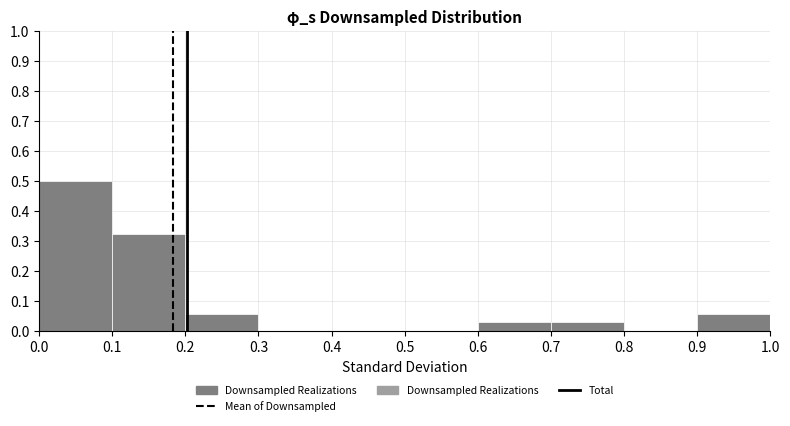

Reading left to right, list every bar in this chart as the range it spans on the x-axis followed by its height. The values are not printed on the chart, so give them approximately, as read against the axis.

0.0 to 0.1: 0.50
0.1 to 0.2: 0.32
0.2 to 0.3: 0.06
0.3 to 0.4: 0
0.4 to 0.5: 0
0.5 to 0.6: 0
0.6 to 0.7: 0.03
0.7 to 0.8: 0.03
0.8 to 0.9: 0
0.9 to 1.0: 0.06